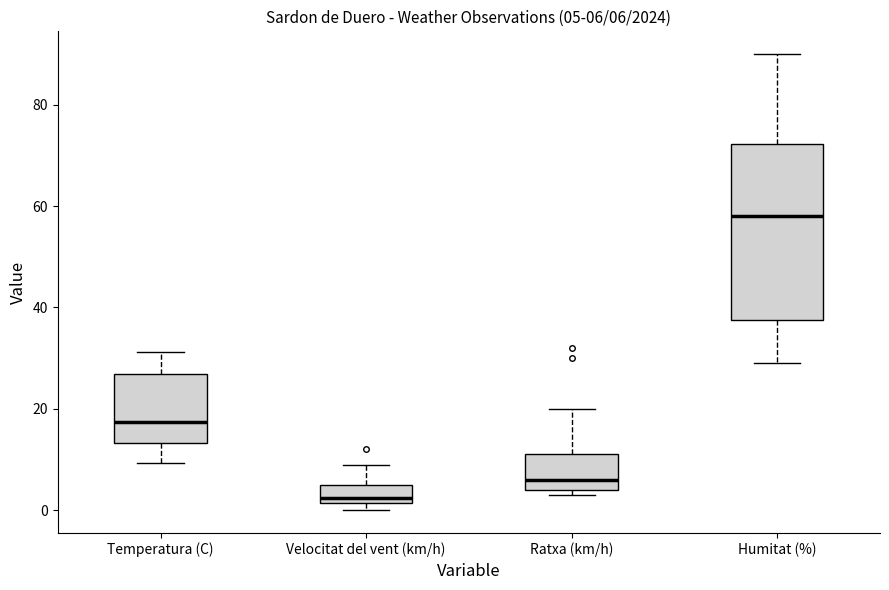

Which box's median line is the lowest?

Velocitat del vent (km/h)